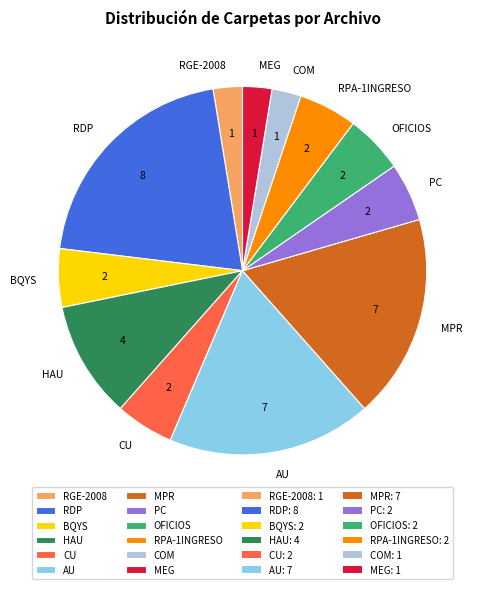

Does any single category account for the majority?

No